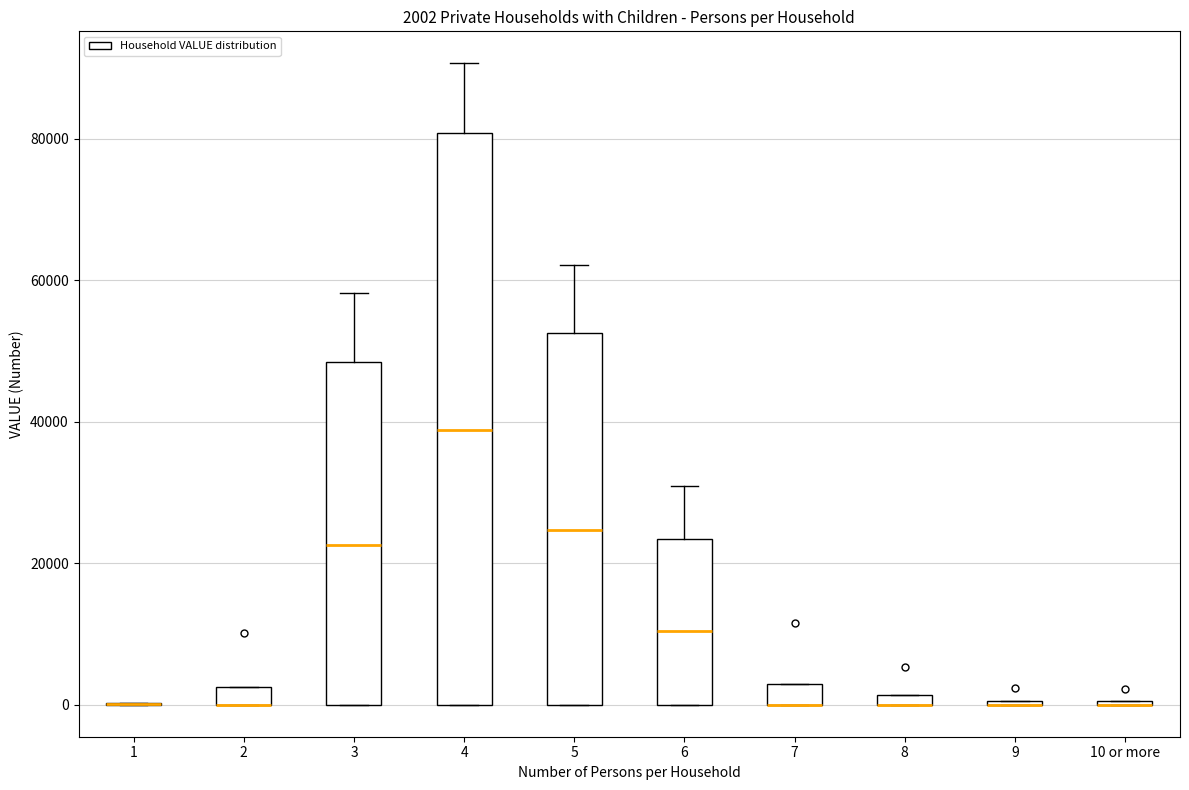

Which box is the tallest, from its lower edge to its upper edge?

4